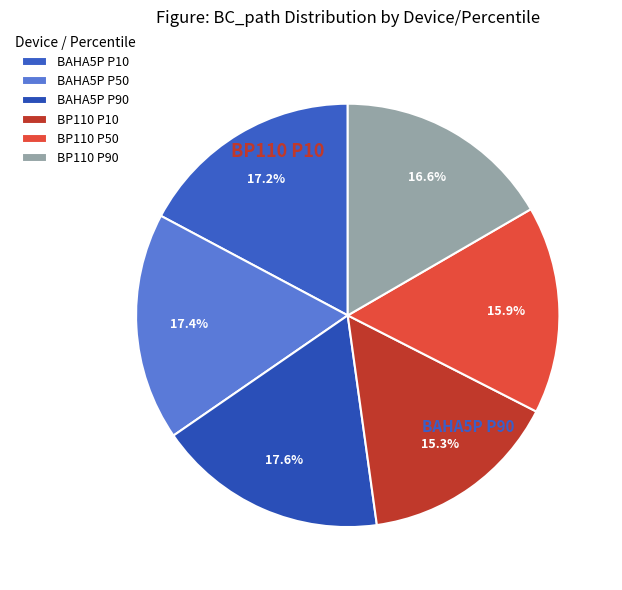

What percentage do BAHA5P P10 and BP110 P50 together represent?

33.1%